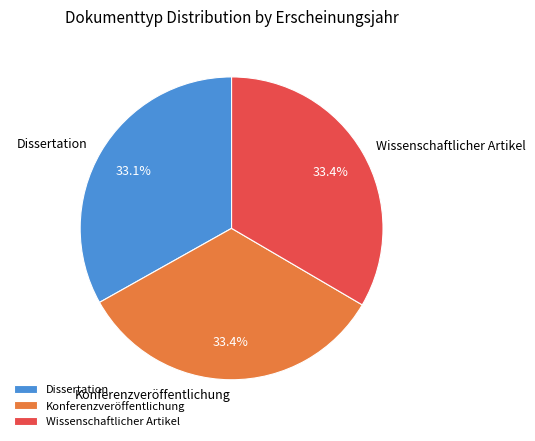

Is it true that Dissertation is 33% of the pie?

True